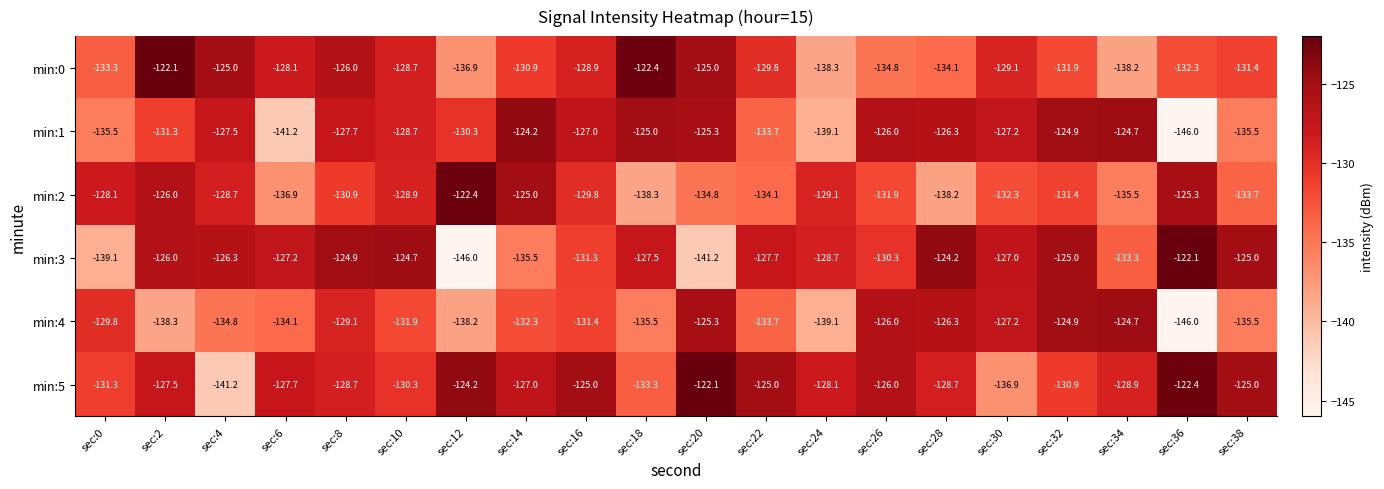

What value does the min:0 series have at sec:24?

-138.3